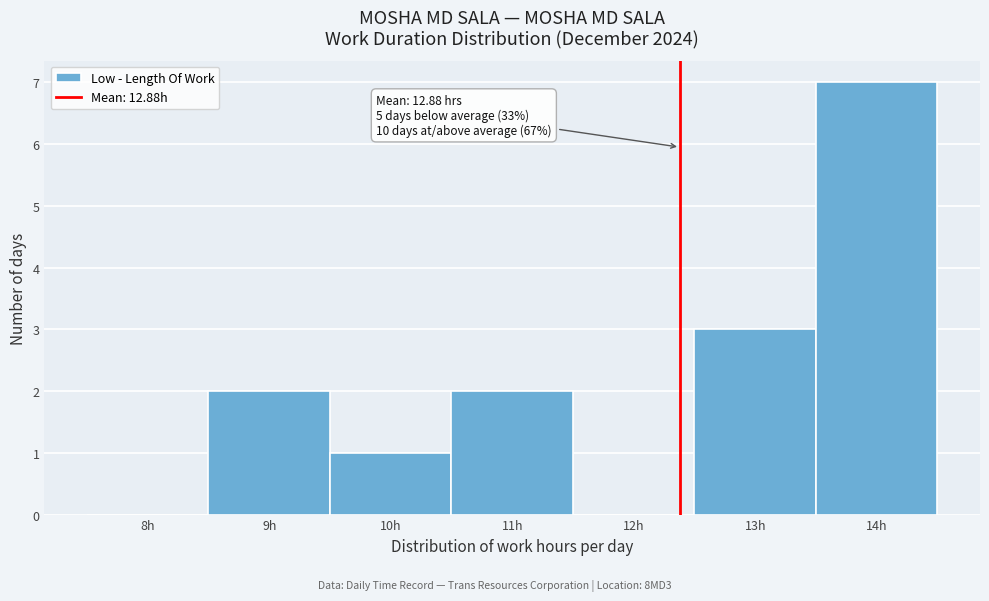

Reading left to right, list all the values displayed in this chart.

8h=0	9h=2	10h=1	11h=2	12h=0	13h=3	14h=7